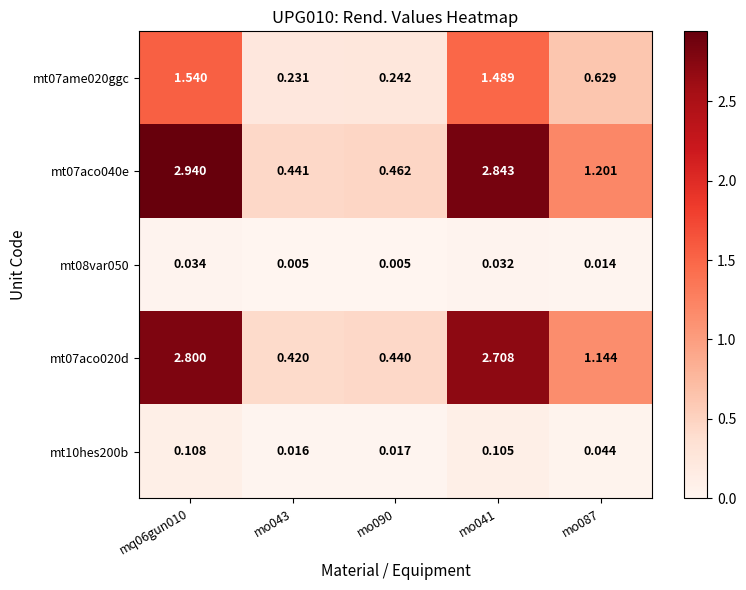

Is the value of mt07aco040e at mo043 greater than the value of mt07ame020ggc at mo090?

Yes